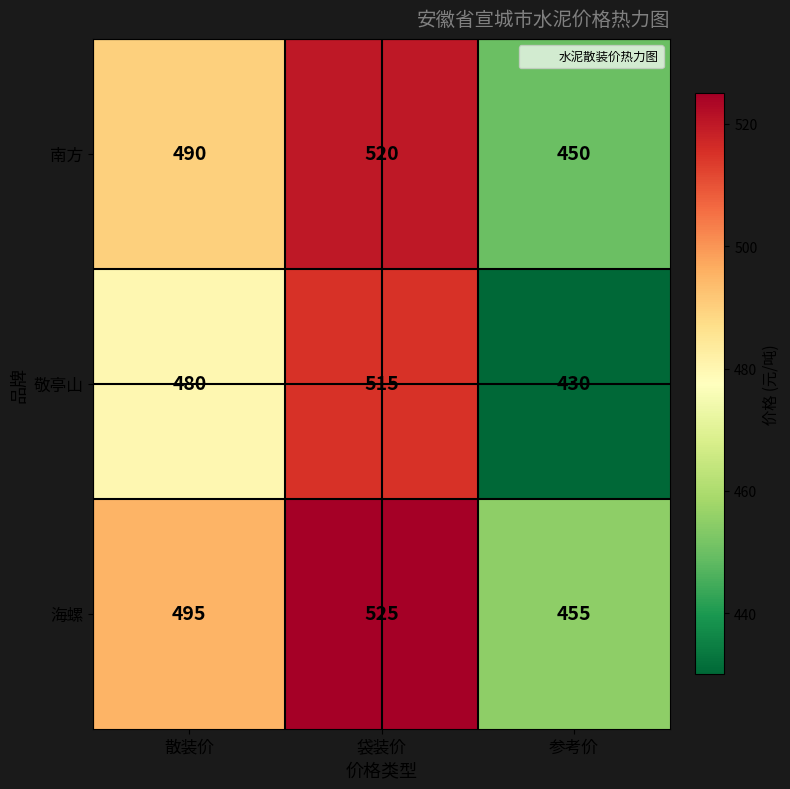

True or false: 海螺 has a value of 495 at 散装价.

True